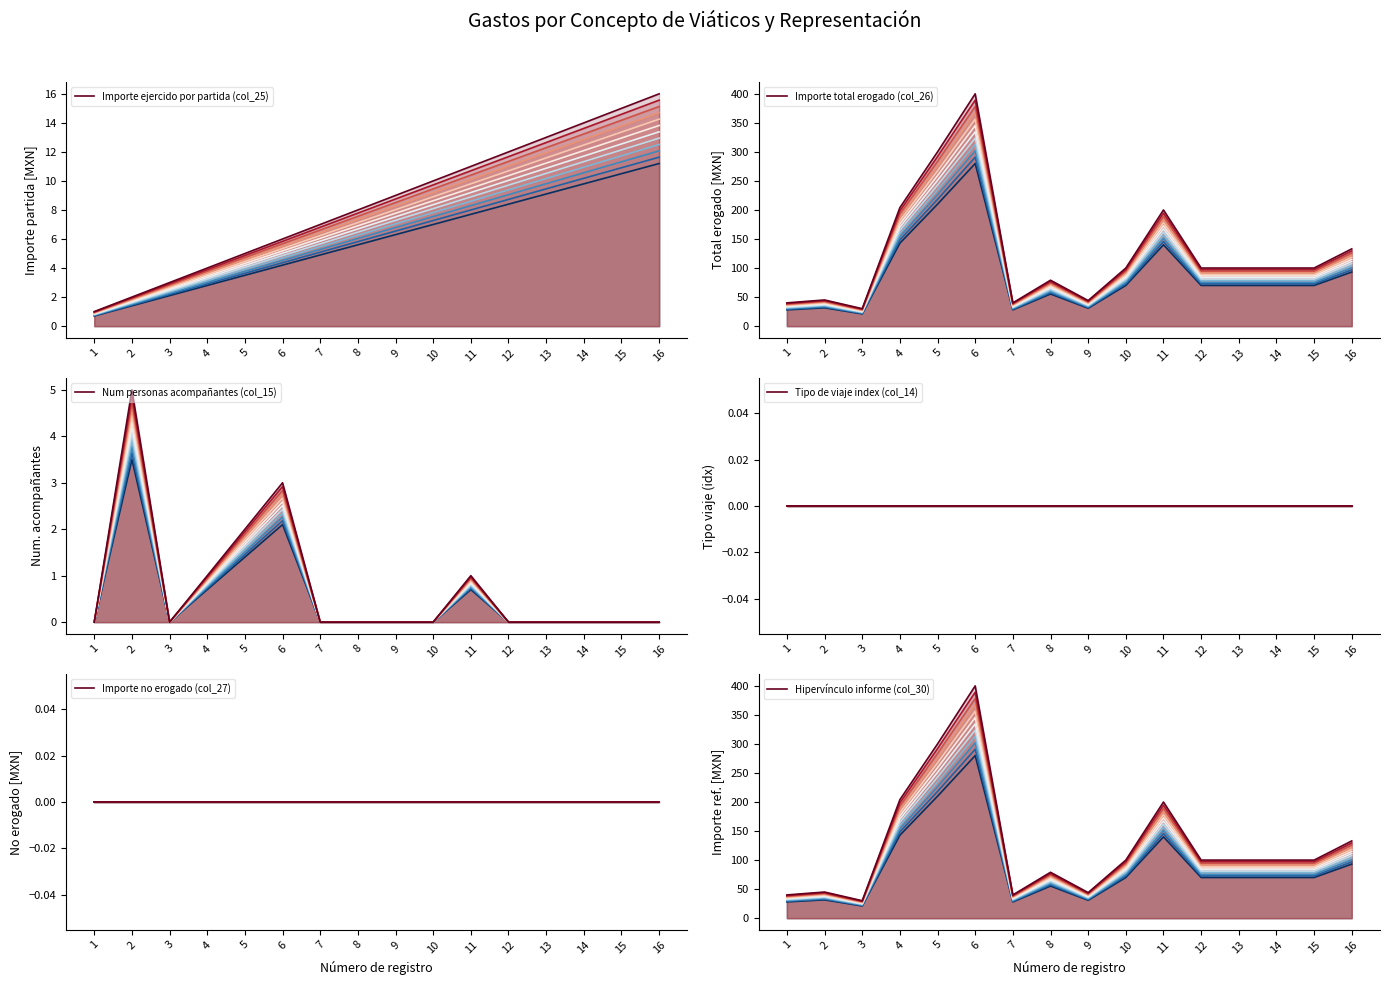

Where do Importe ejercido por partida (col_25) and Num personas acompañantes (col_15) first cross each other?

1 and 2